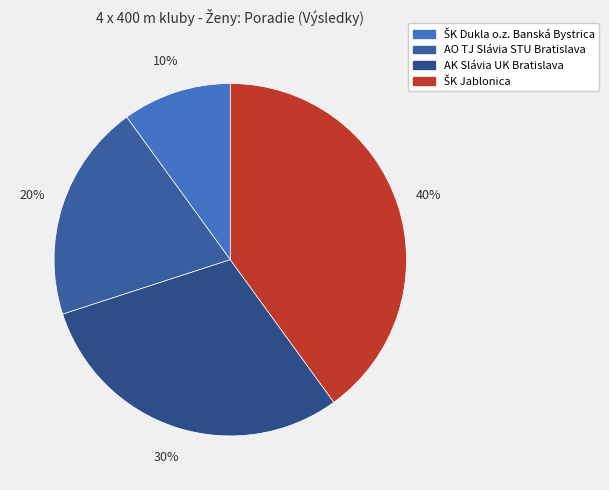

Does ŠK Jablonica represent more than half of the total?

No